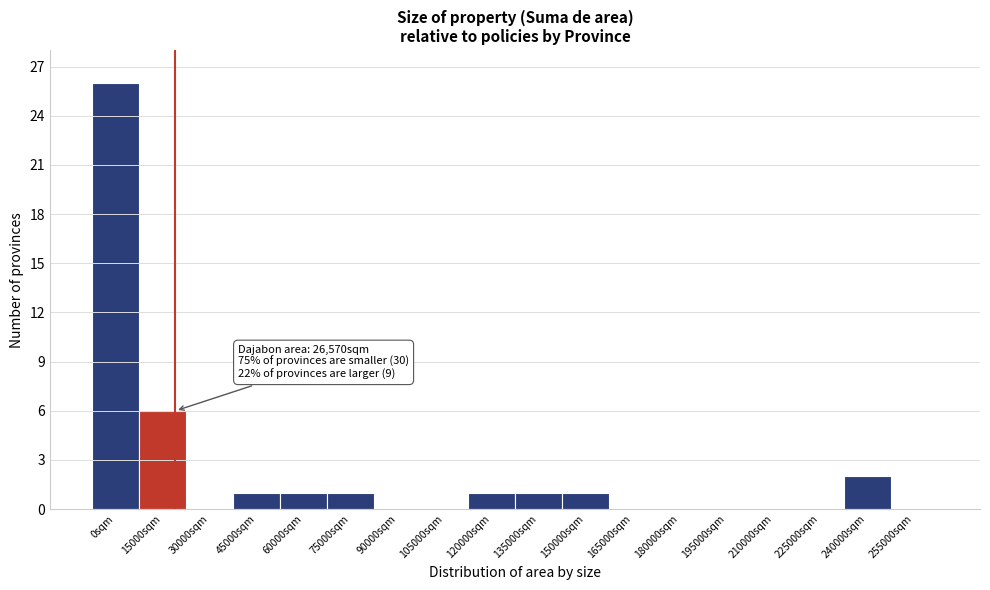

Reading left to right, transcribe all the data shown in this chart.

0sqm=26	15000sqm=6	30000sqm=0	45000sqm=1	60000sqm=1	75000sqm=1	90000sqm=0	105000sqm=0	120000sqm=1	135000sqm=1	150000sqm=1	165000sqm=0	180000sqm=0	195000sqm=0	210000sqm=0	225000sqm=0	240000sqm=2	255000sqm=0